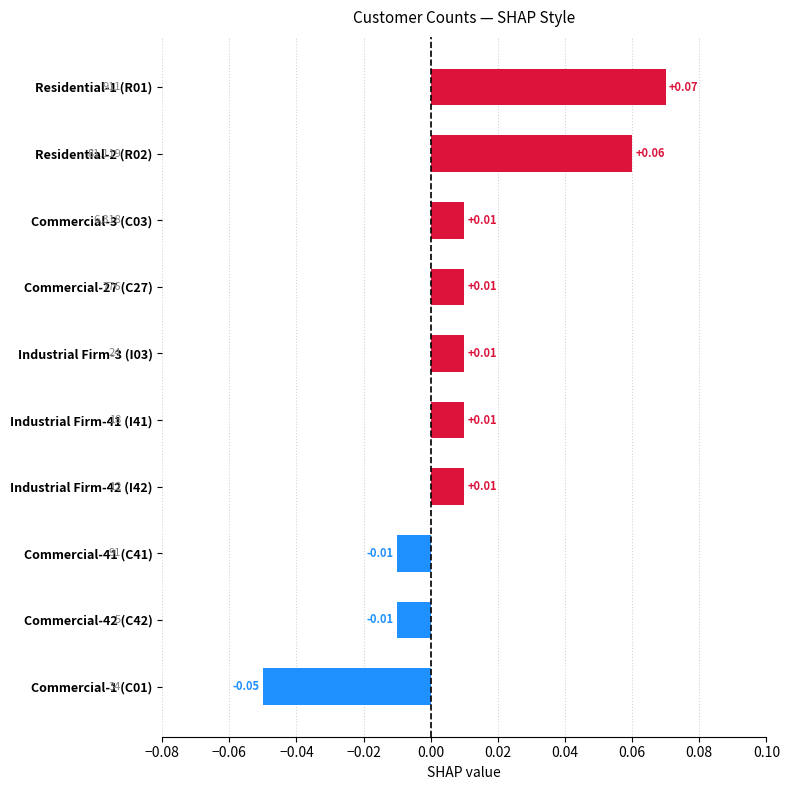

Which label corresponds to the smallest value in the chart?

Commercial-1 (C01)